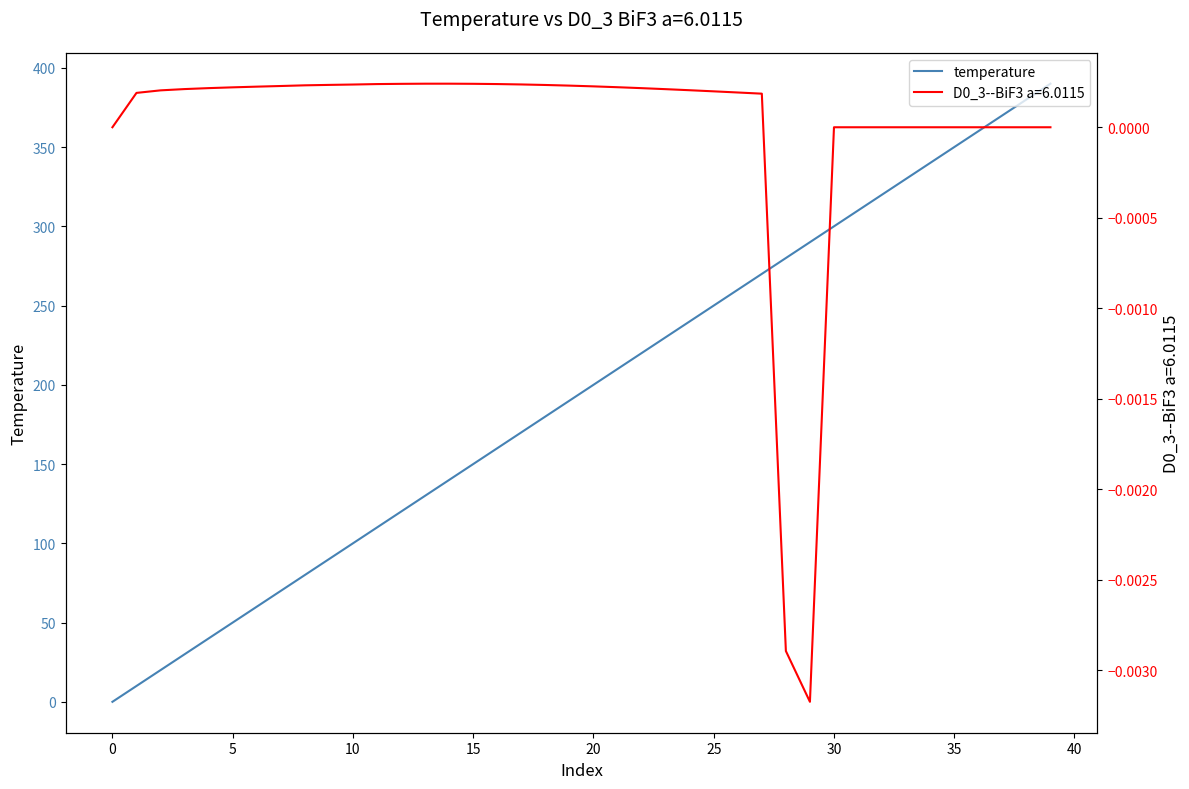

What is the label of the 32nd point from the left?

31